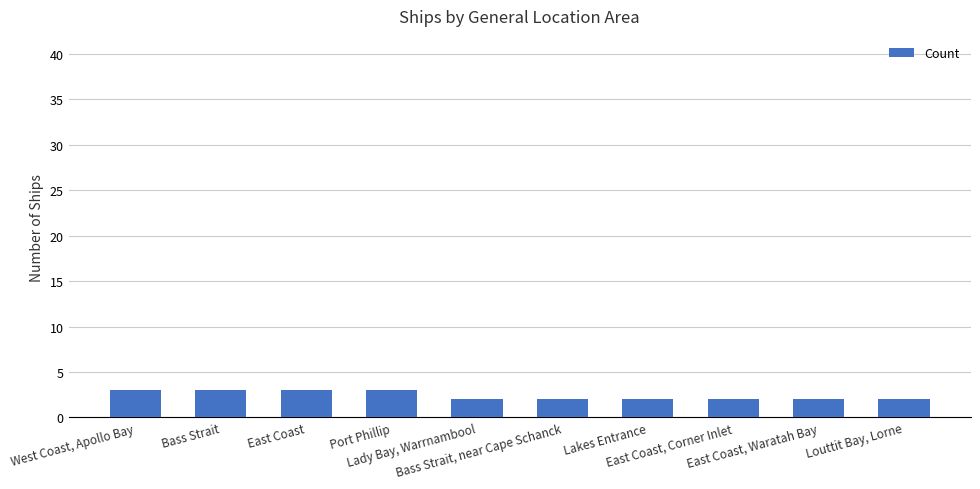

Between East Coast, Waratah Bay and Bass Strait, which is larger?

Bass Strait